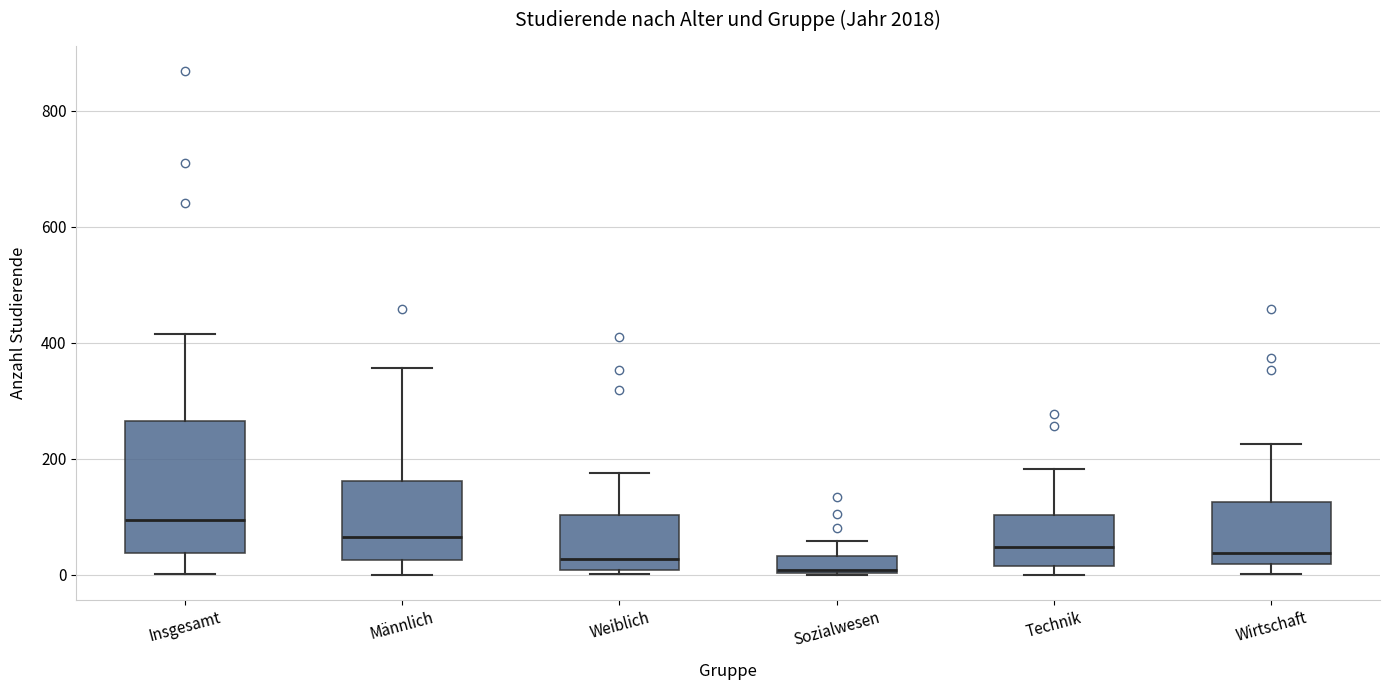

Where is the lower edge of the box for Weiblich on the y-axis? The values are not printed on the chart, so give them approximately, as read against the axis.

0